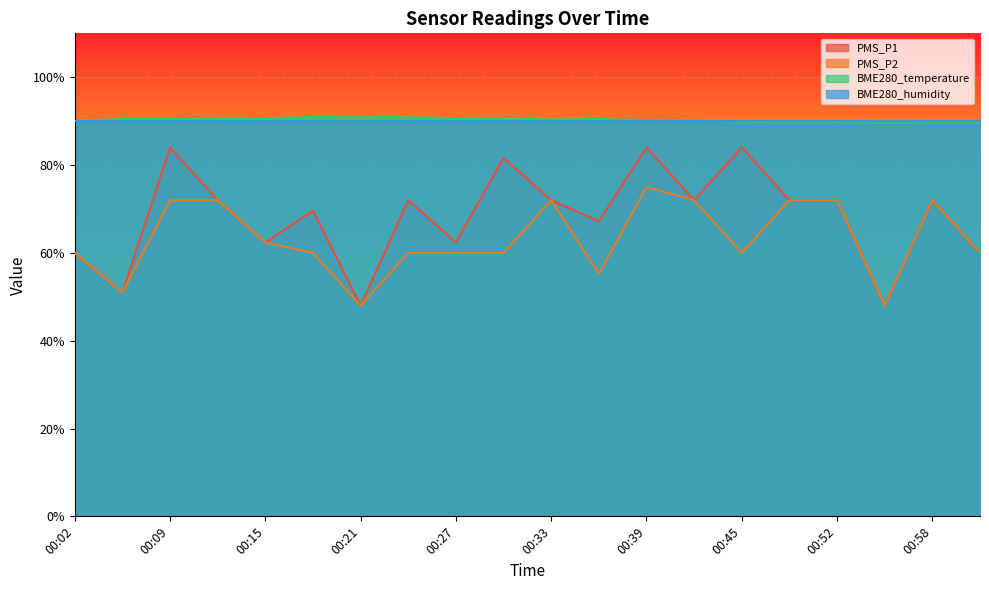

Which series changed the most between 00:06 and 00:15?

PMS_P1